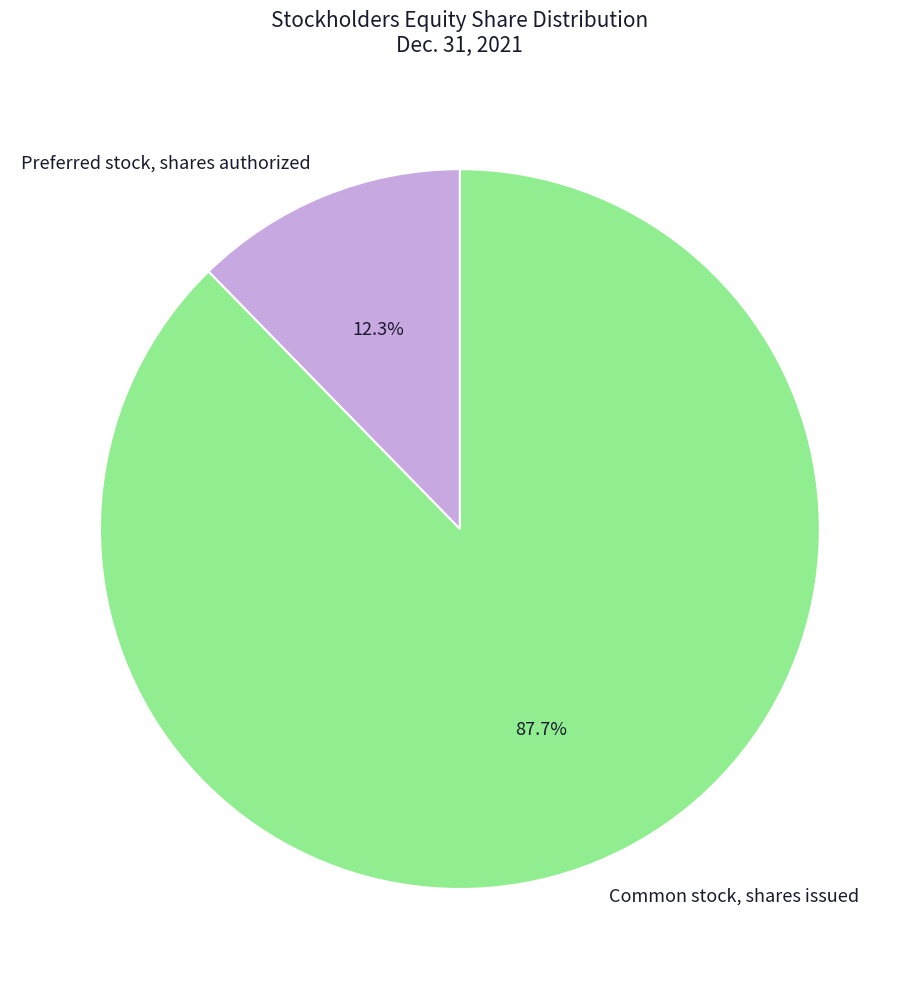

Count the number of slices in the pie.

2